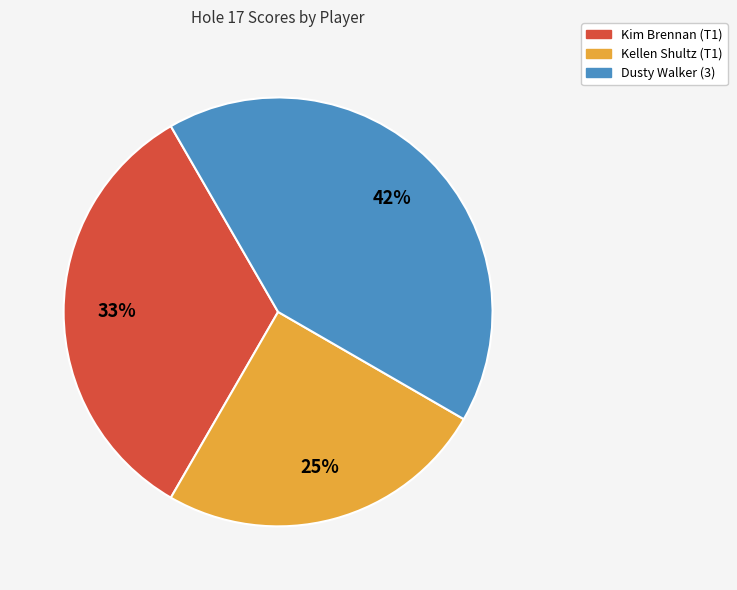

To the nearest percent, what portion does Kellen Shultz (T1) represent?

25%